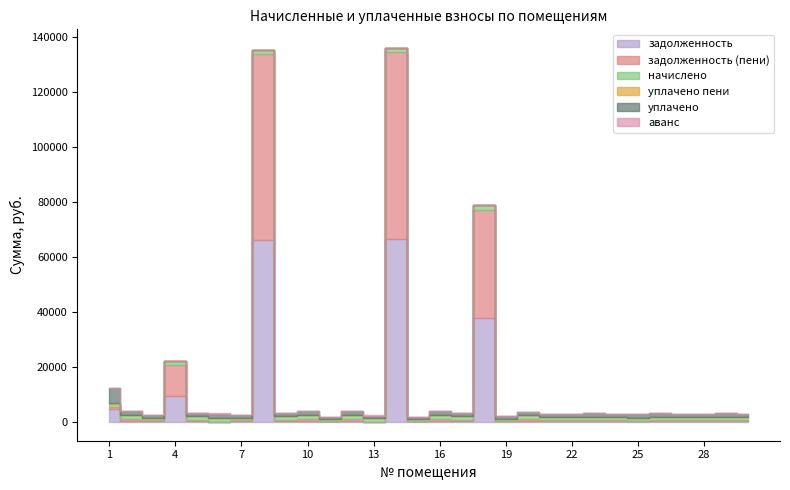

What is the value of the задолженность (пени) point at the 21st from the left?

371.1